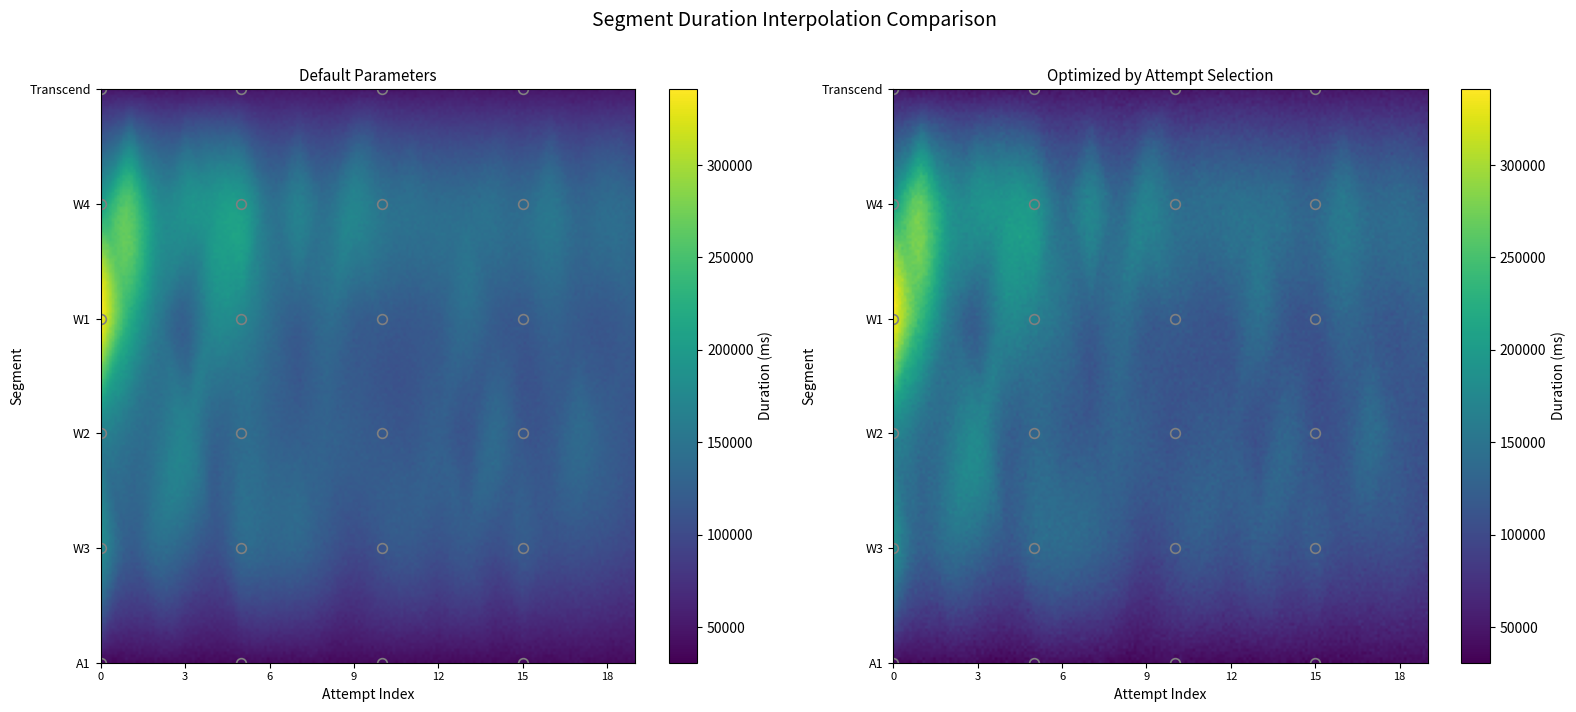

Rank the categories by W2 value from lowest to highest.

19, 13, 15, 11, 10, 16, 9, 18, 7, 12, 8, 6, 4, 17, 14, 5, 1, 2, 0, 3